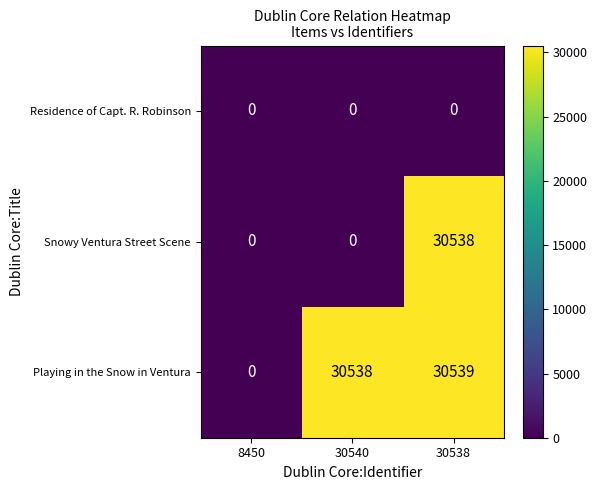

Reading right to left, what are all the values shown in this chart?

Residence of Capt. R. Robinson: 0	0	0
Snowy Ventura Street Scene: 30538	0	0
Playing in the Snow in Ventura: 30539	30538	0